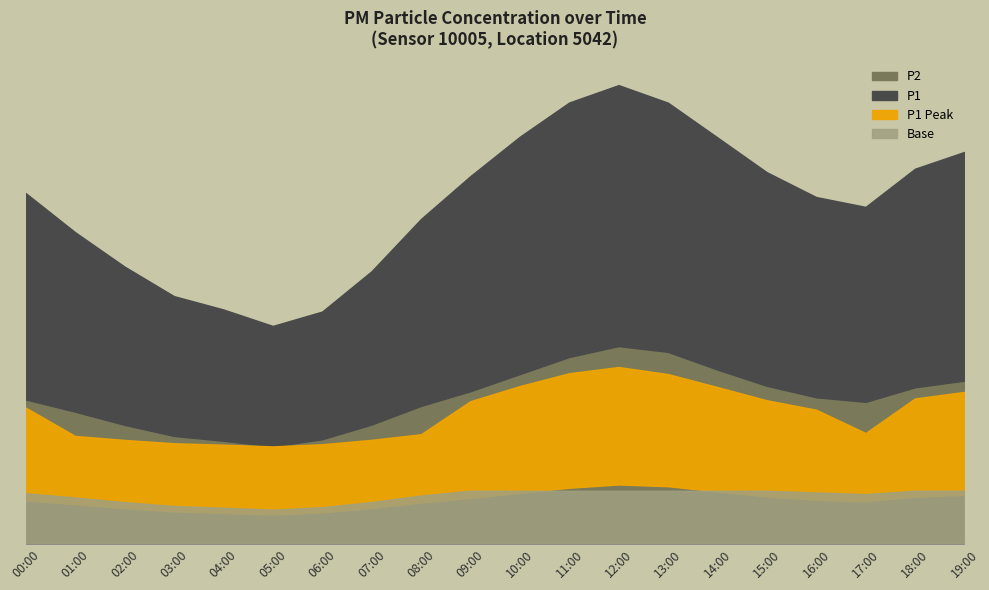

What position from the right is 05:00?

15